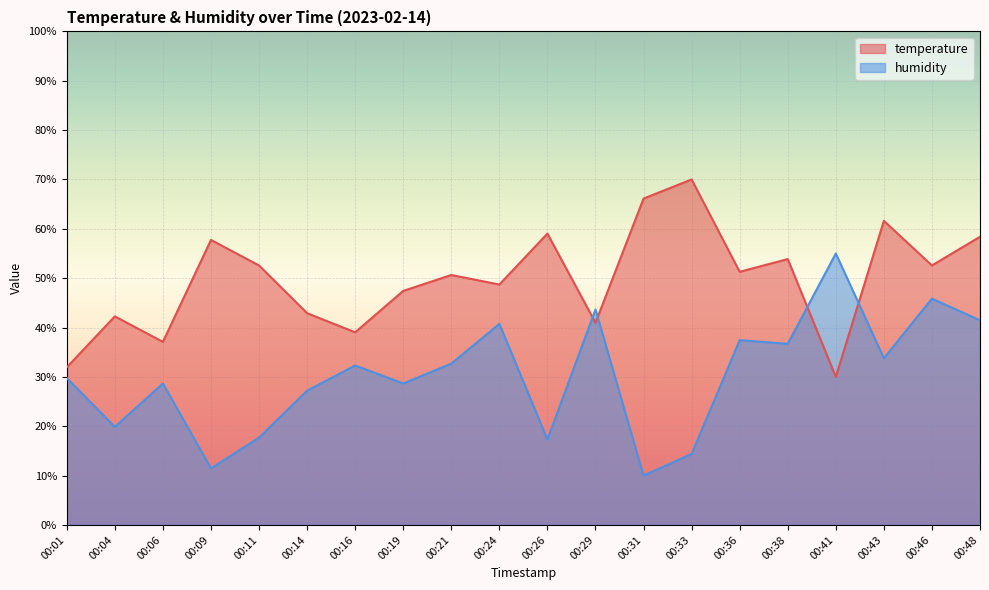

What is the total value across all series at 00:04?

62.1